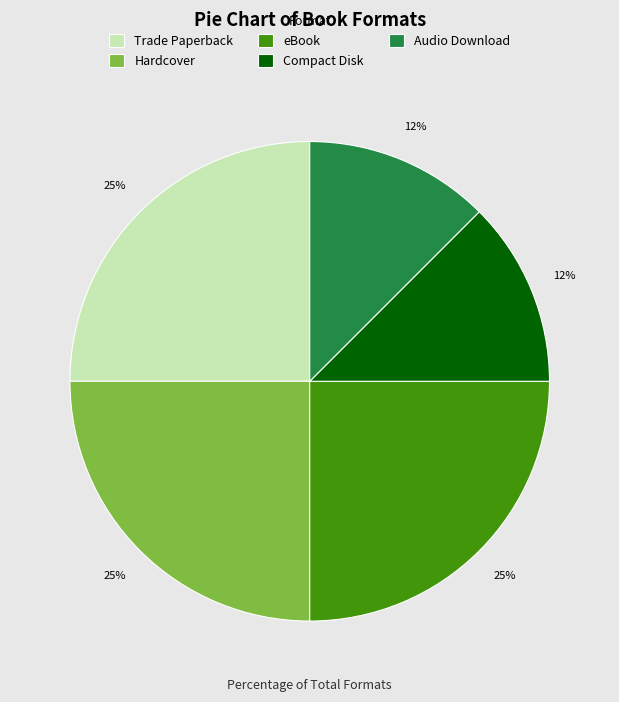

To the nearest percent, what is the average slice percentage?

20%